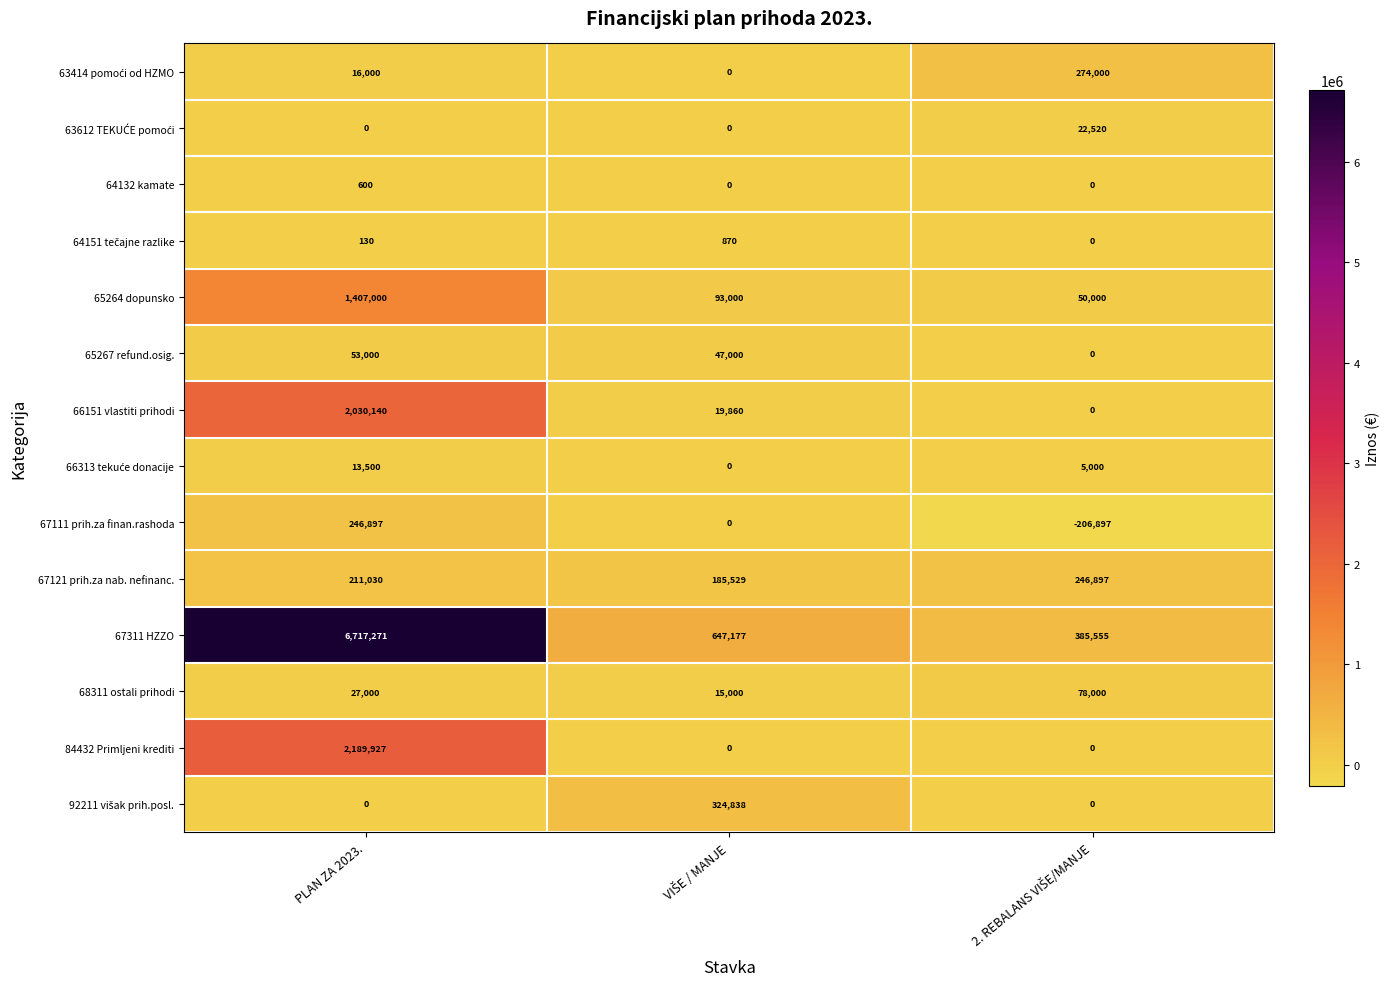

What is the approximate value of 84432 Primljeni krediti at PLAN ZA 2023., to the nearest 100?

2189900